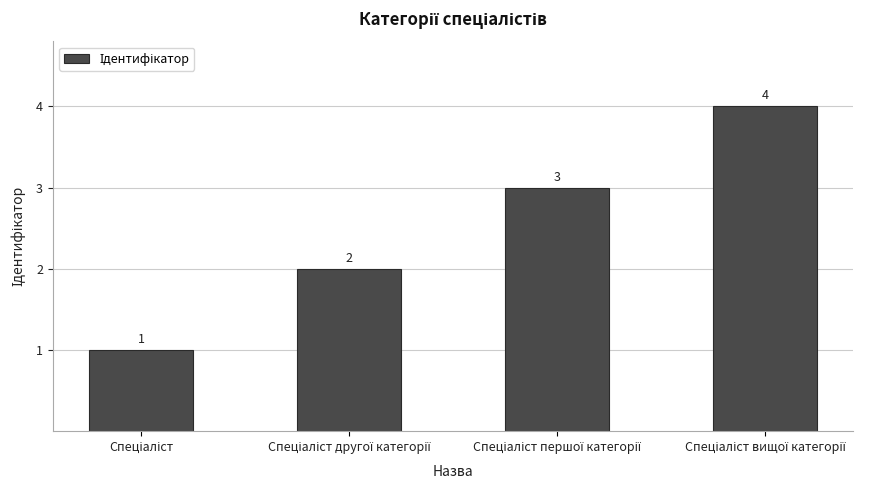

What is the value of the 3rd bar from the left?

3